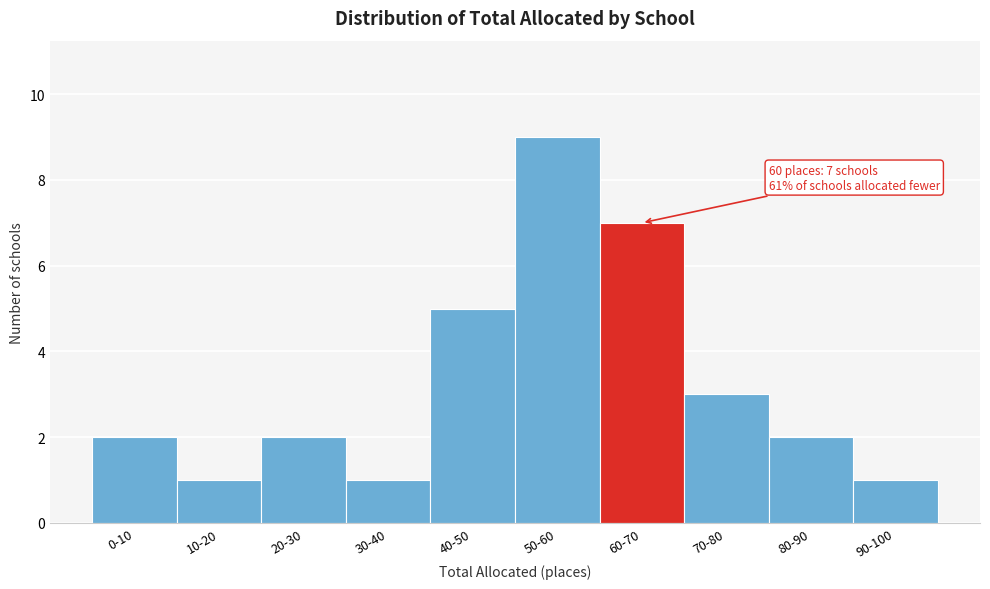

Reading left to right, extract all data points from this chart.

2	1	2	1	5	9	7	3	2	1